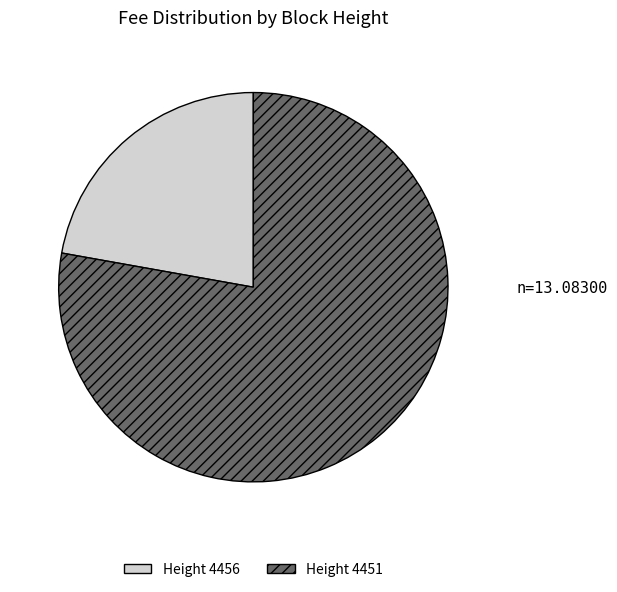

Does any single category account for the majority?

Yes